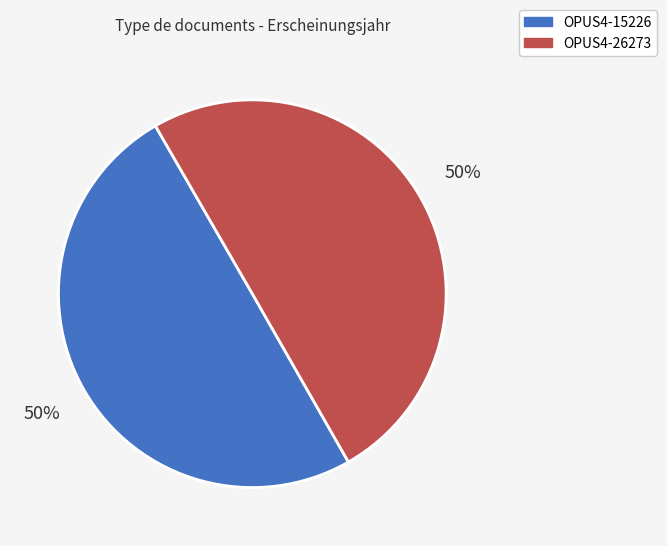

How many segments does this pie chart have?

2